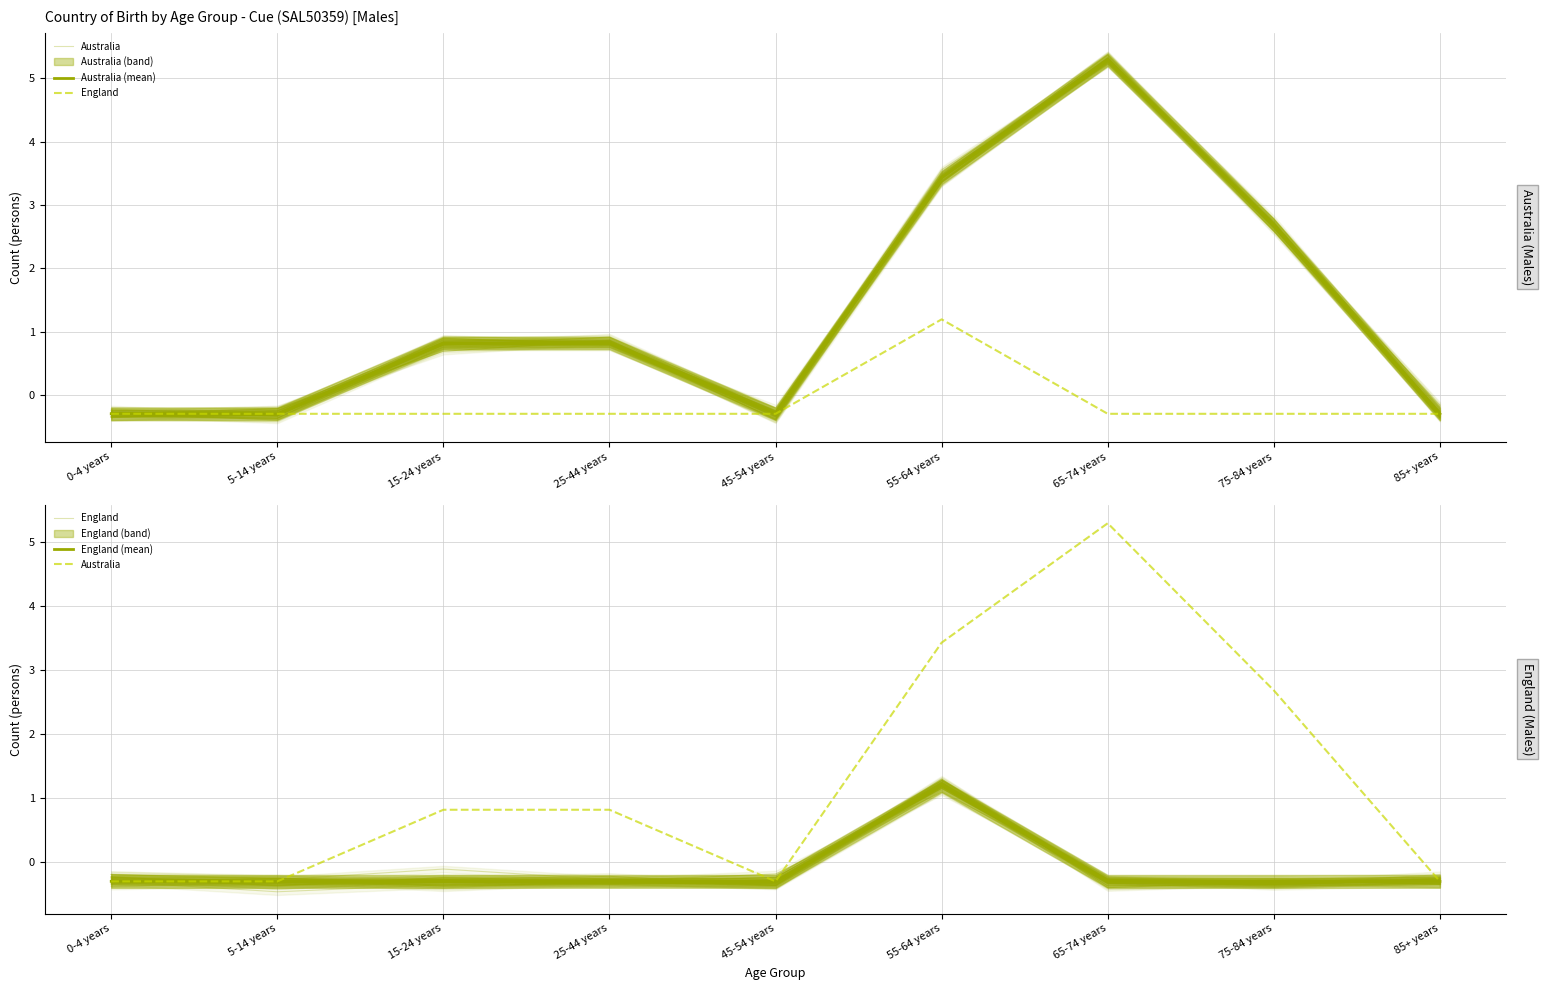

Which category has the highest value across all series?

65-74 years